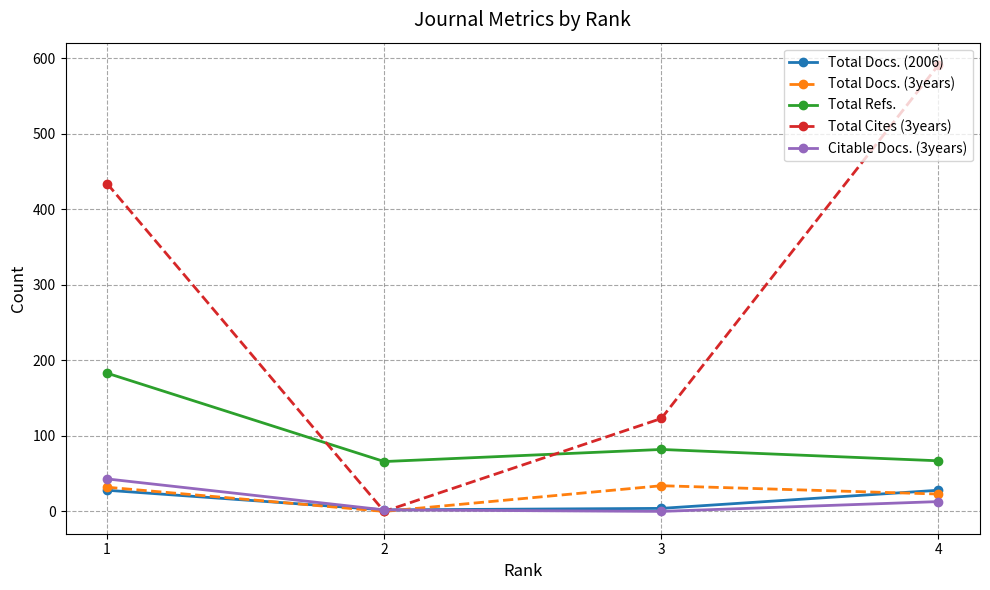

Which series has the largest total across all categories?

Total Cites (3years)